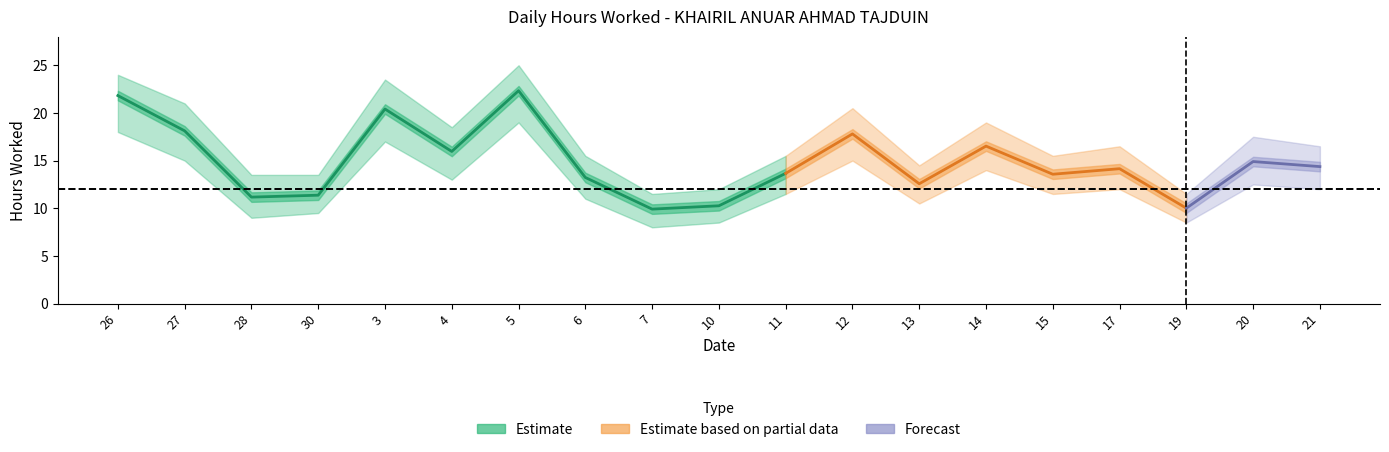

Where is the first local maximum for hours_high?

3